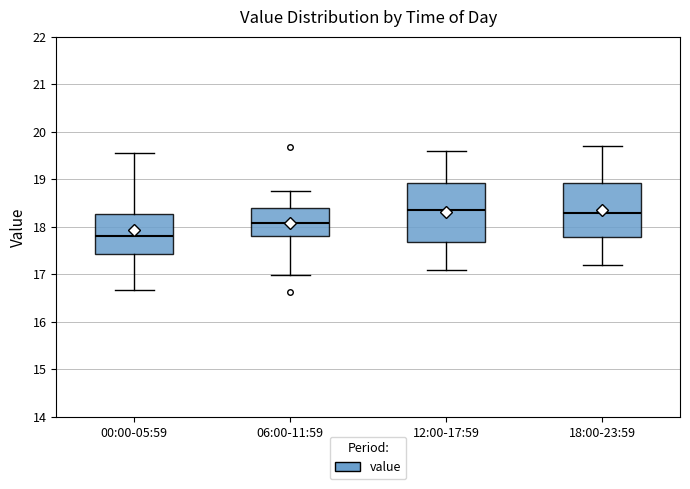

Reading left to right, transcribe this box plot: for each box, give where its median line is, the range the box spans, and where its two whiskers end, as read against the y-axis. The values are not printed on the chart, so give them approximately, as read against the axis.

00:00-05:59: median 17.8, box 17.4 to 18.3, whiskers 16.7 to 19.6
06:00-11:59: median 18.1, box 17.8 to 18.4, whiskers 17.0 to 18.8
12:00-17:59: median 18.4, box 17.7 to 18.9, whiskers 17.1 to 19.6
18:00-23:59: median 18.3, box 17.8 to 18.9, whiskers 17.2 to 19.7